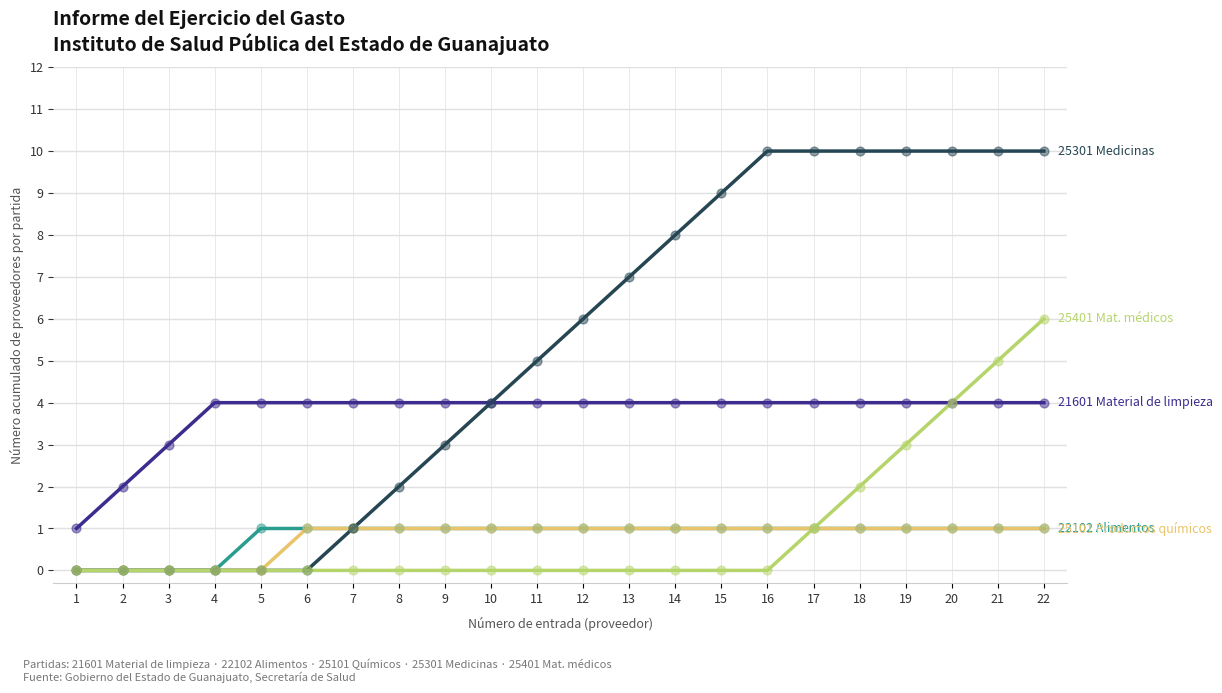

What is the difference between the highest and lowest values at 22?

9